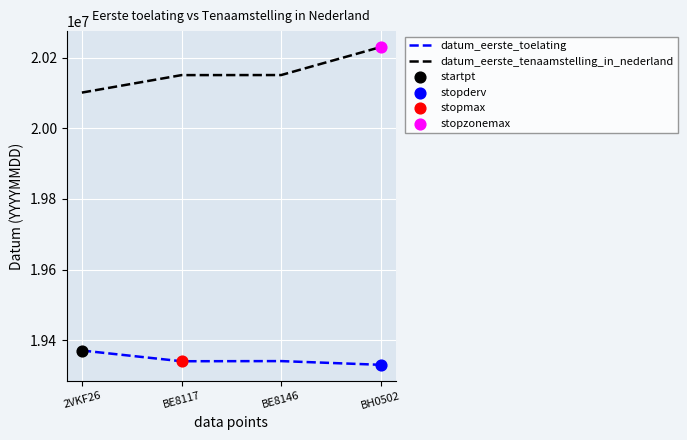

What is the spread (max minus min) of values at BE8146?

810073